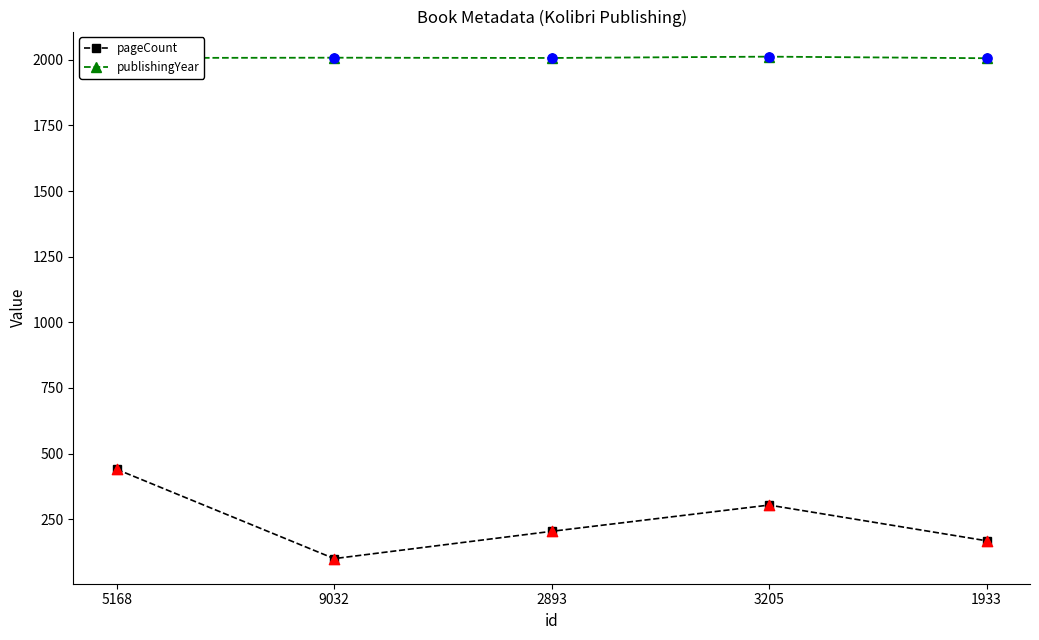

Is the value of pageCount at 2893 greater than the value of publishingYear at 1933?

No